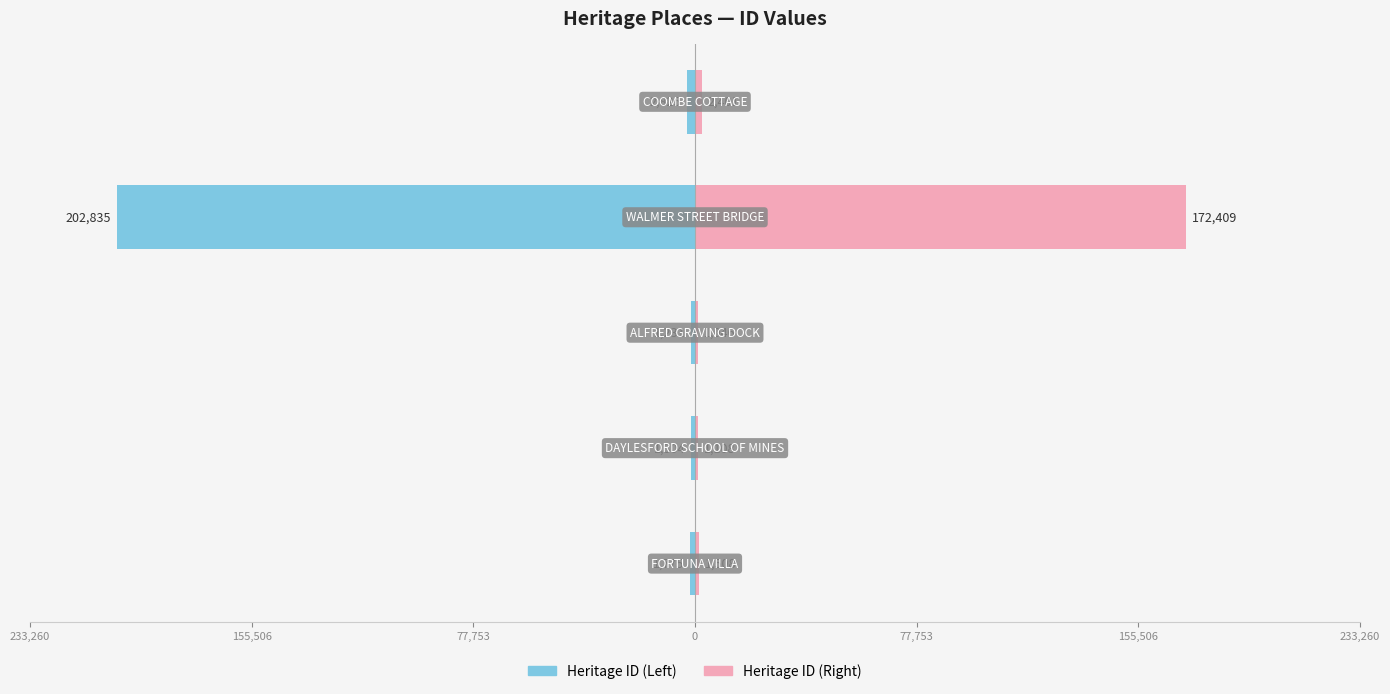

Reading left to right, list all the values displayed in this chart.

Heritage ID (Left): 233,260=-1775.0	155,506=-1304.0	77,753=-1231.0	0=-202835.0	77,753=-2825.0
Heritage ID (Right): 233,260=1508.8	155,506=1108.4	77,753=1046.3	0=172409.8	77,753=2401.2